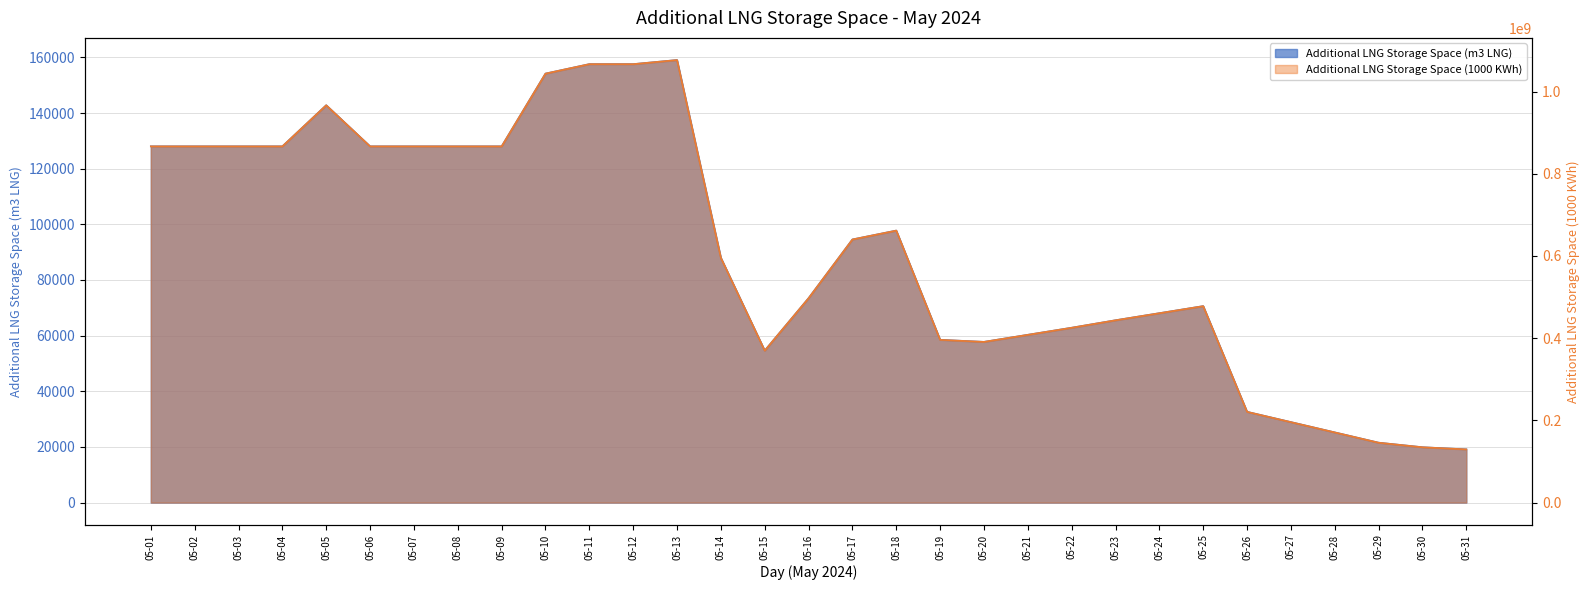

What is the smallest value displayed?

19133